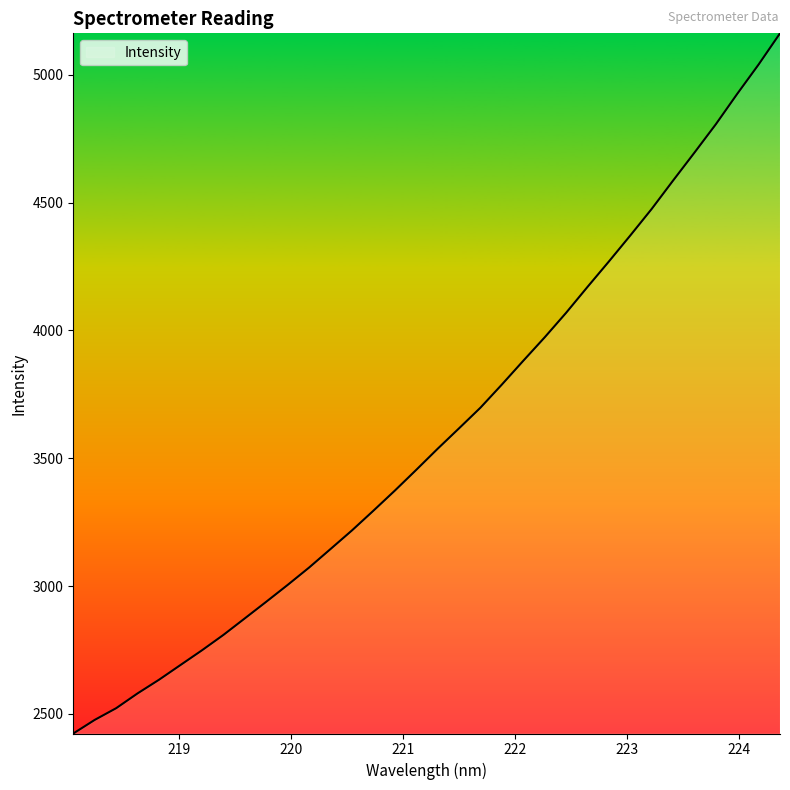

What is the difference between the maximum and minimum values?

2738.0